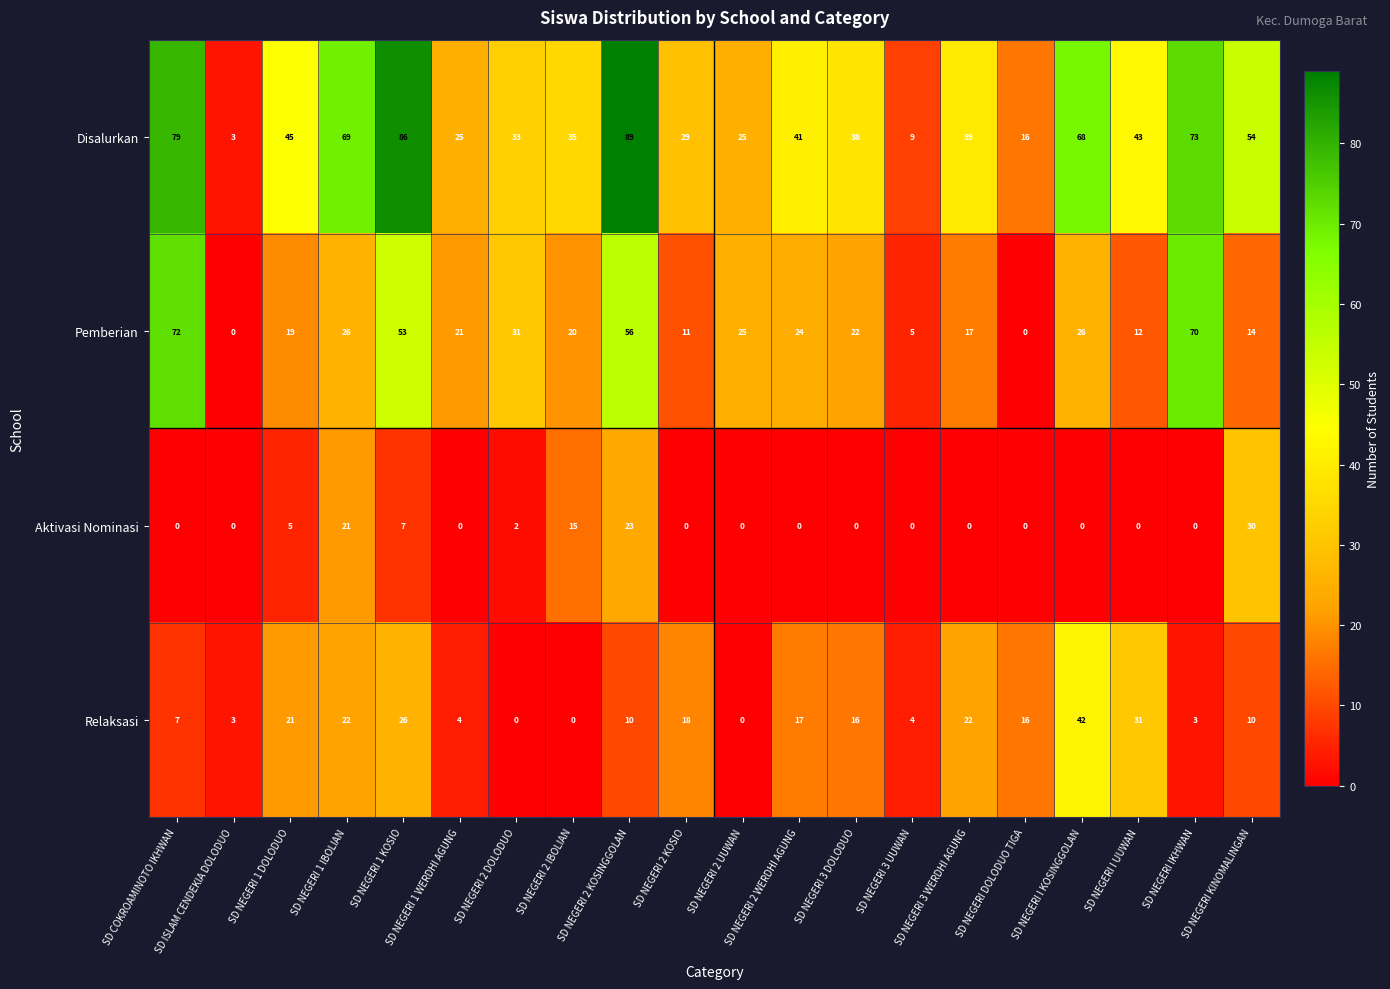

Which series has the largest range (max minus min)?

Disalurkan